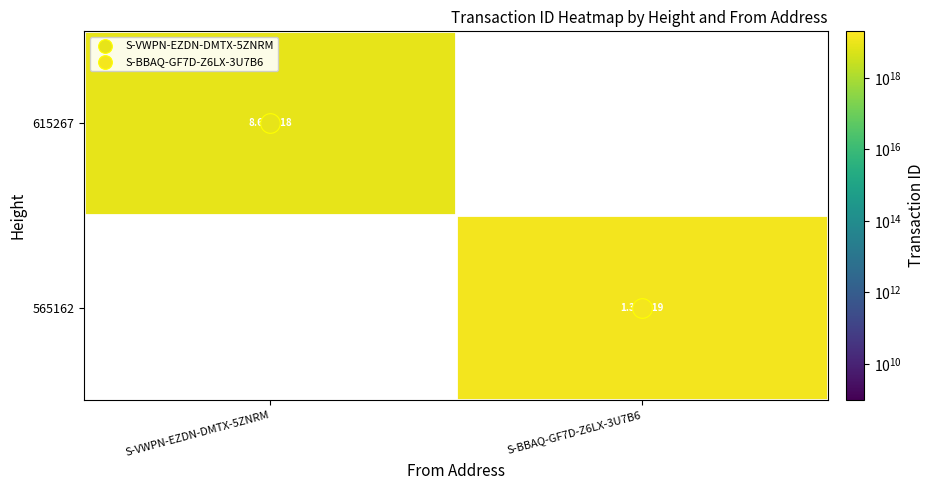

At S-BBAQ-GF7D-Z6LX-3U7B6, list the series in order from smallest to largest.

615267, 565162